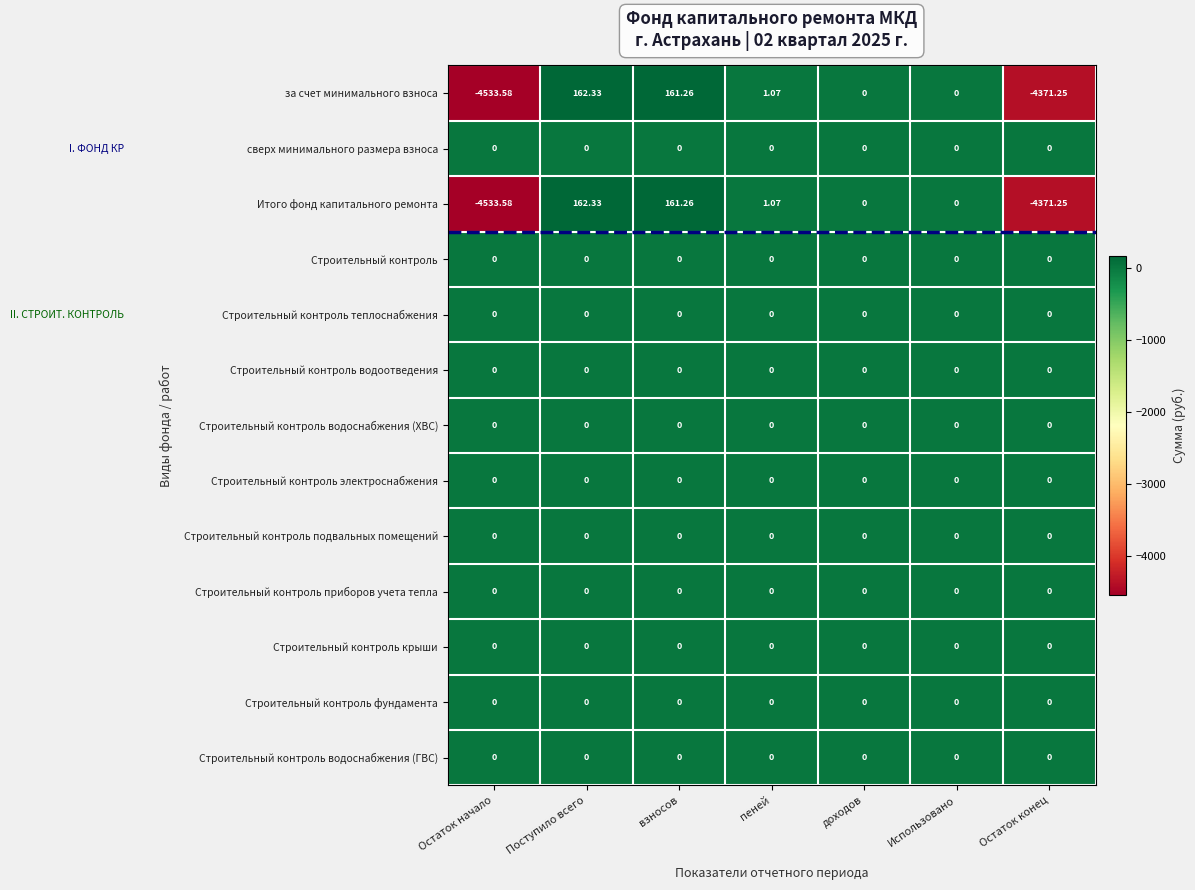

At which category is the sum across all series the highest?

Поступило всего